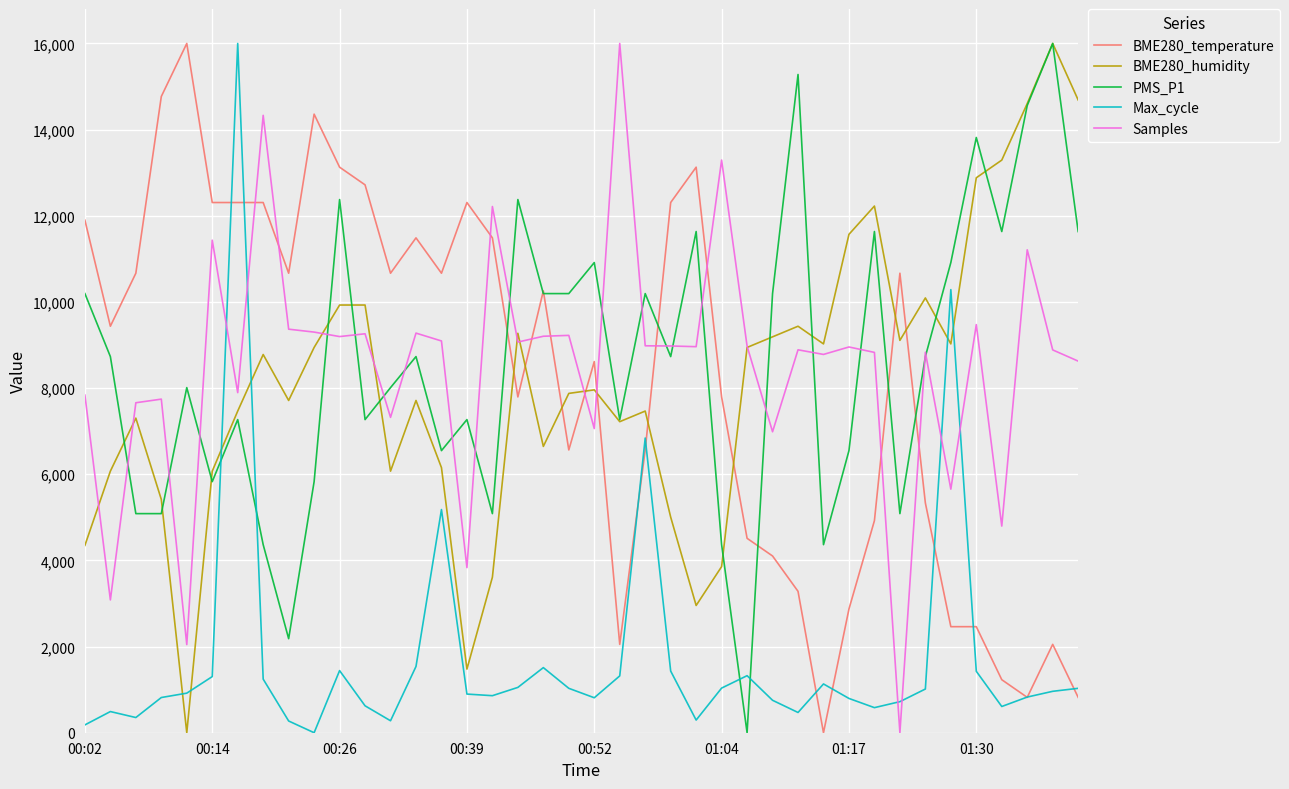

What is the maximum value for BME280_temperature?

16000.0